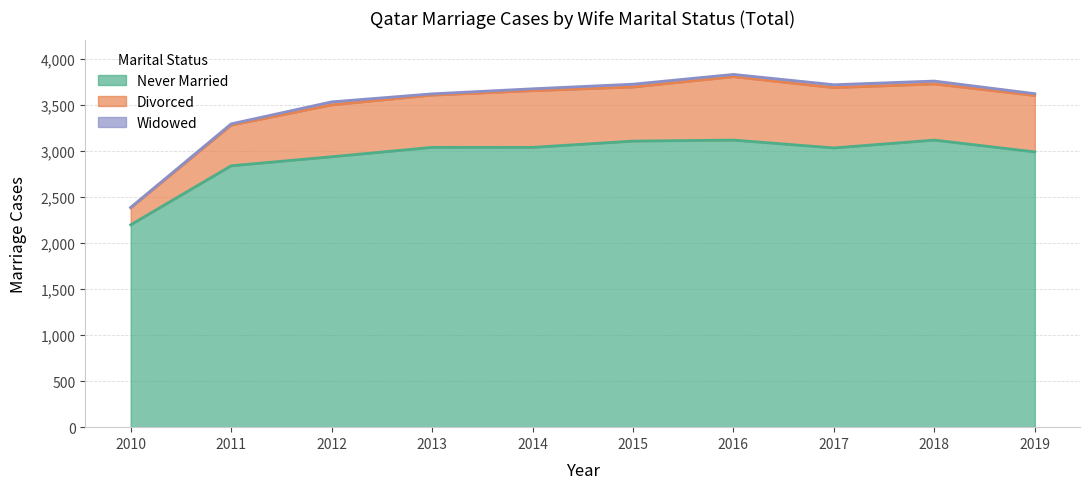

Does the chart display data point markers on the line(s)?

No